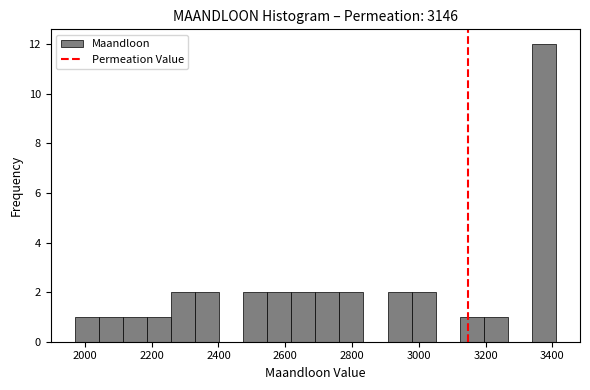

Read against the x-axis, roughly where is the centre of the tallest bar?

3380